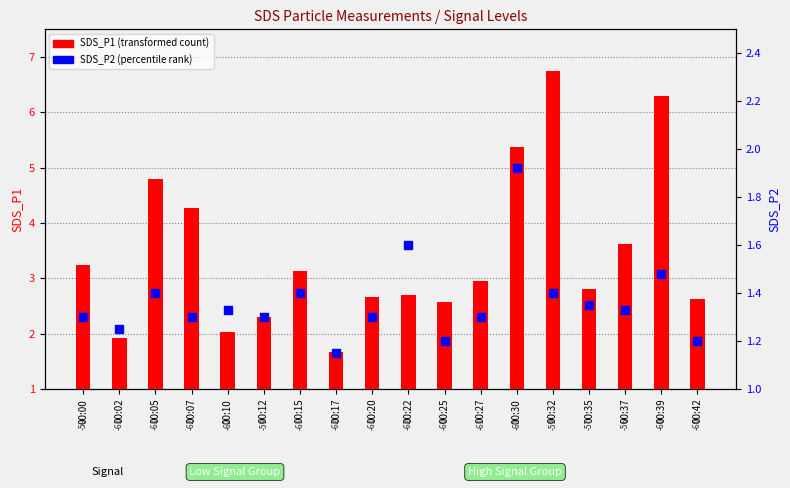

At which category is the sum across all series the highest?

00:32